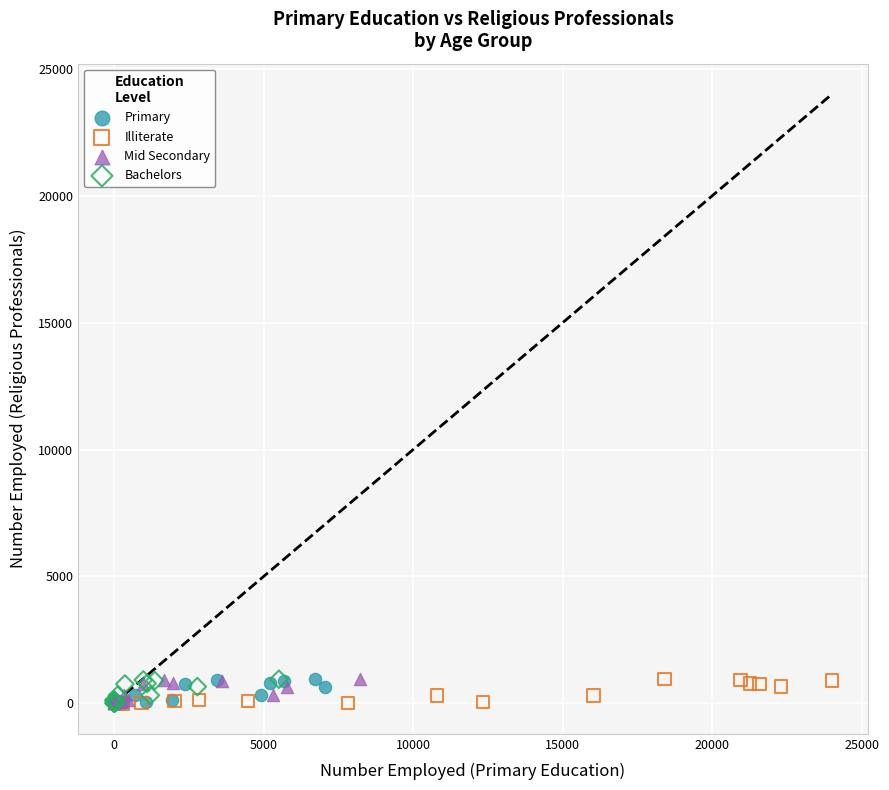

What are all the series names shown in the legend?

Primary, Illiterate, Mid Secondary, Bachelors